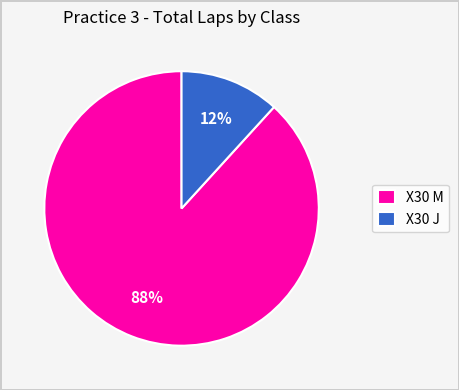

Count the number of slices in the pie.

2